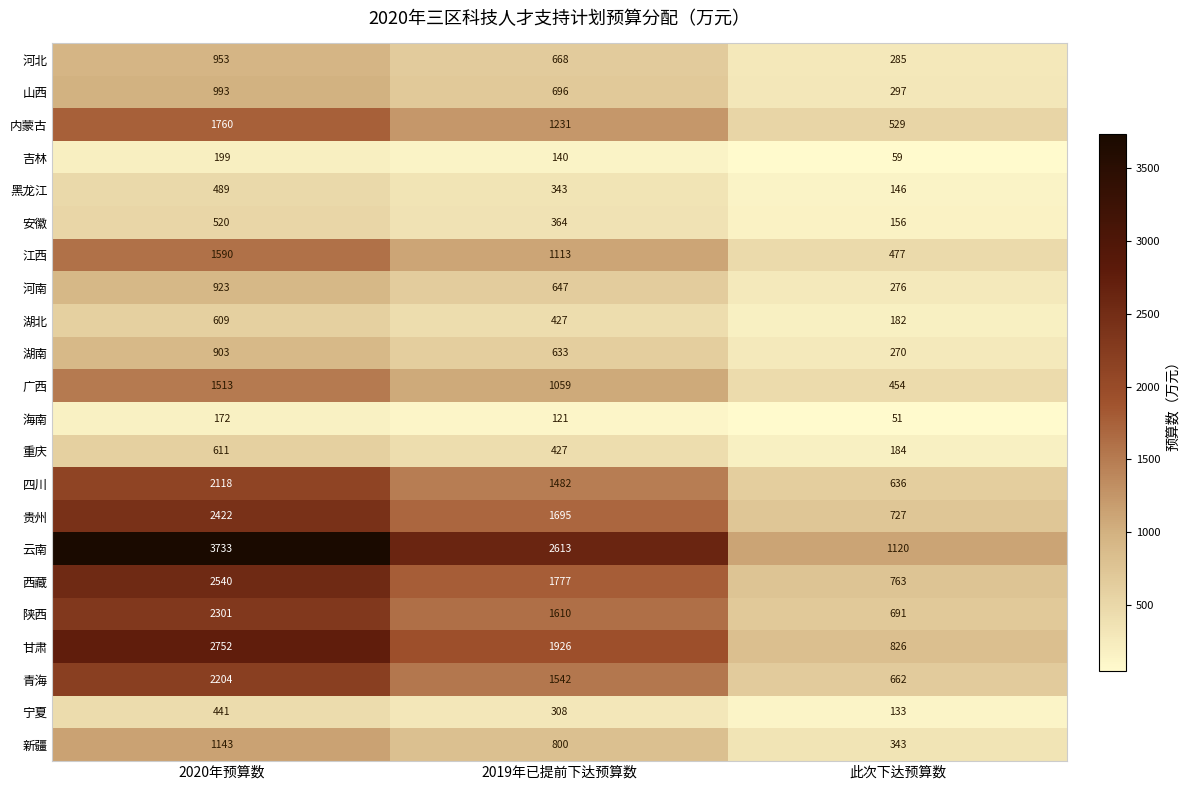

How many distinct data groups are displayed?

22